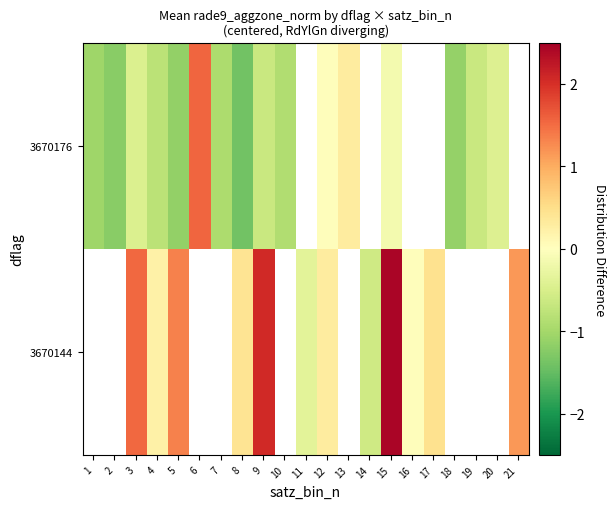

Rank the series by their maximum value, from lowest to highest.

3670144, 3670176